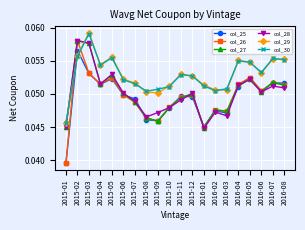

True or false: col_27 and col_30 intersect in this chart.

True